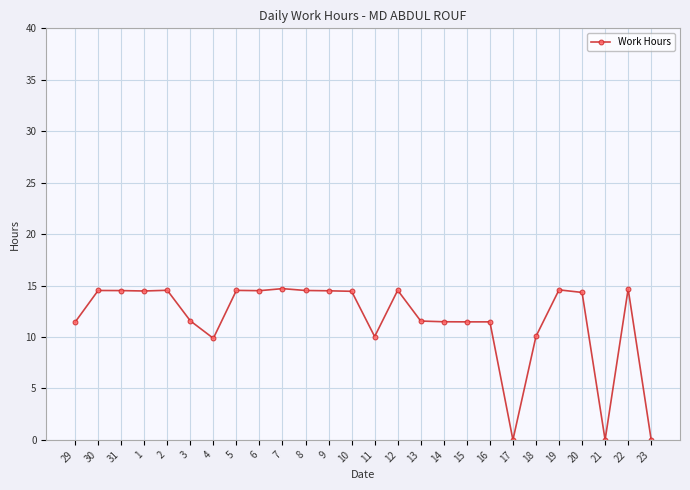

True or false: the data has more than 1 interior local peaks.

True